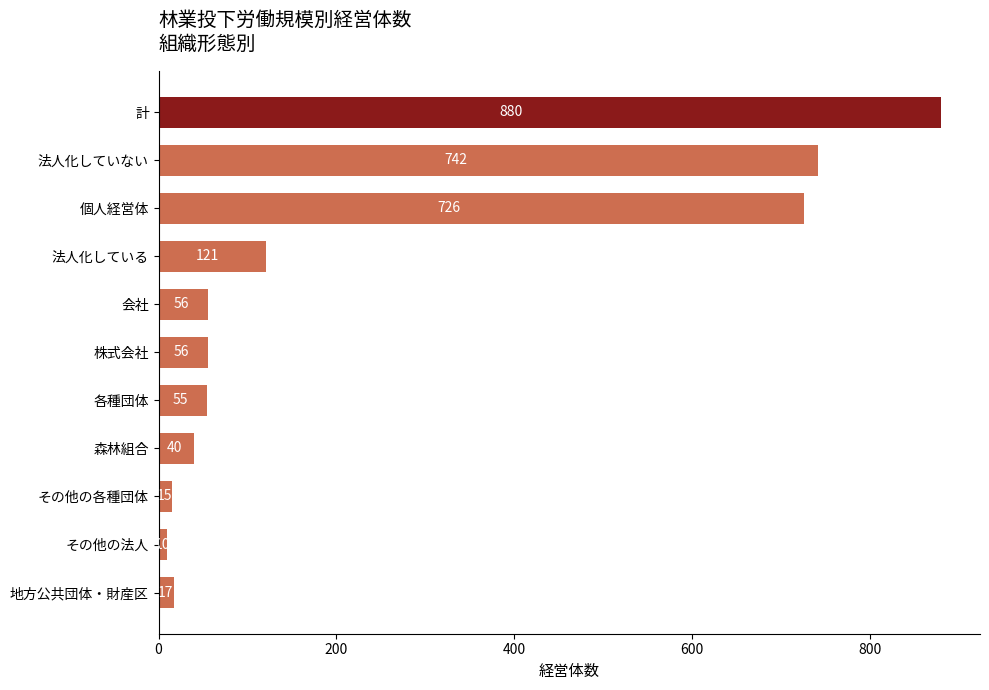

What is the change in value from その他の法人 to 株式会社?

+46